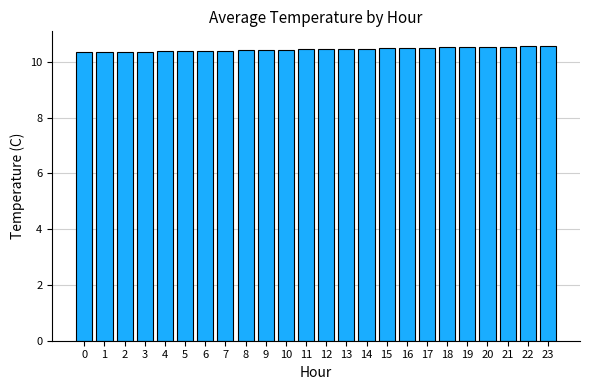

What is the minimum value shown in the chart?

10.3